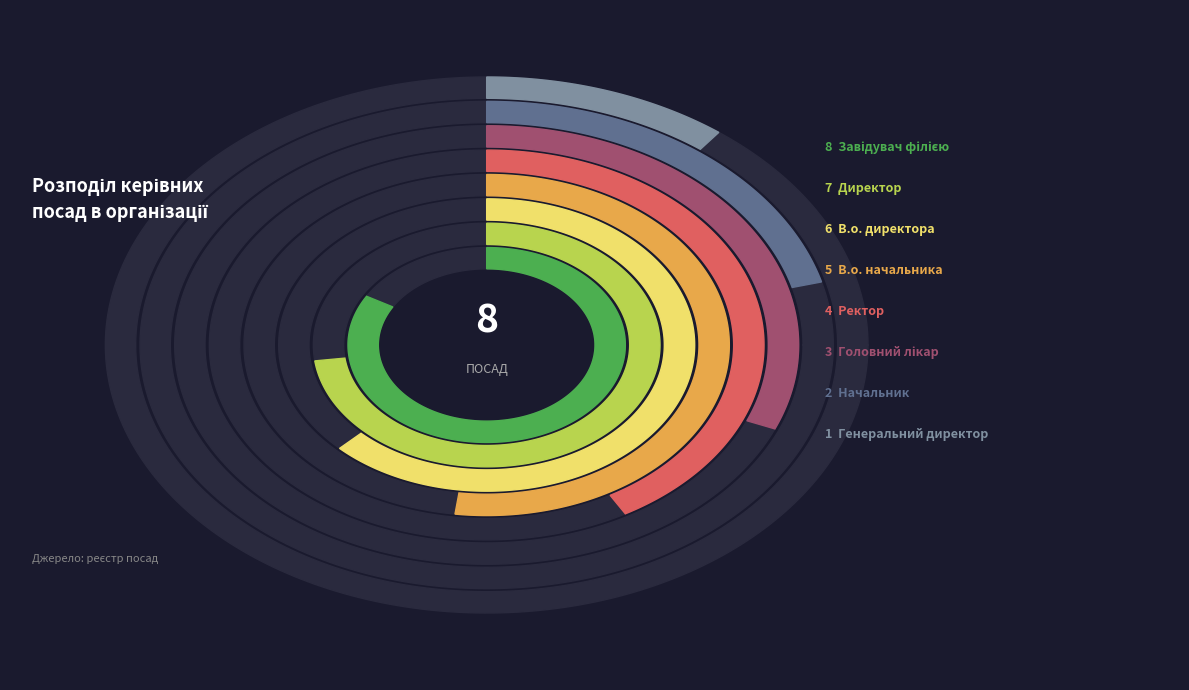

How many segments does this pie chart have?

8